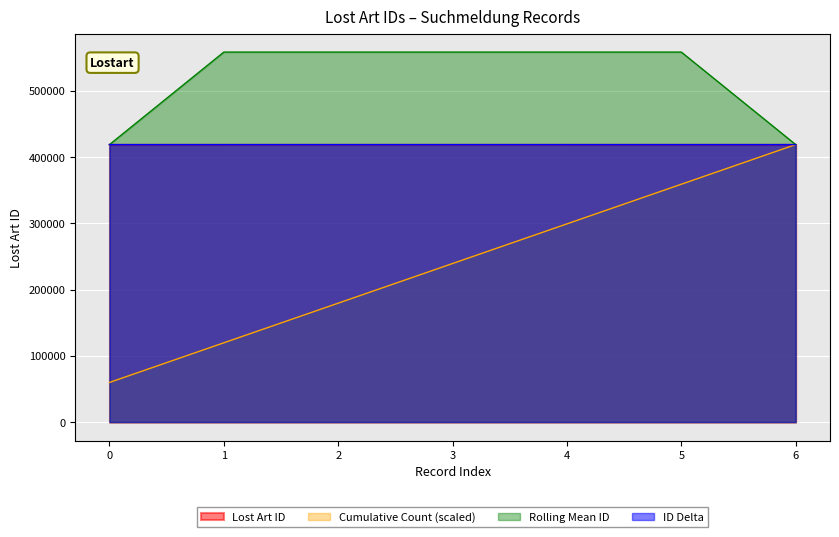

What is the minimum value for Cumulative Count (scaled)?

59862.9